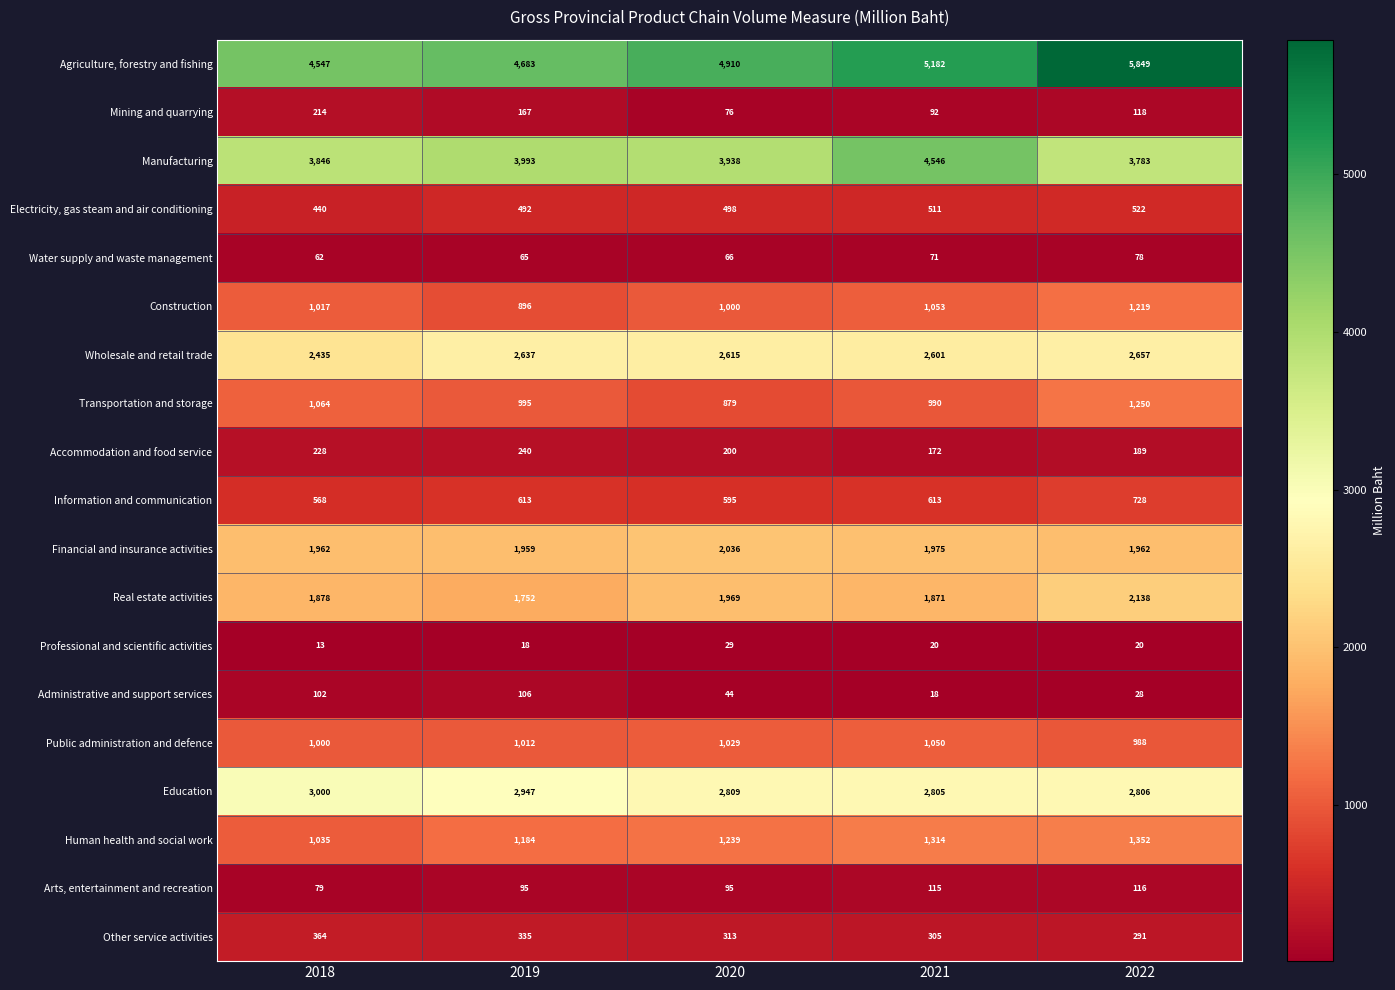

List the series in order of their peak value, lowest first.

Professional and scientific activities, Water supply and waste management, Administrative and support services, Arts, entertainment and recreation, Mining and quarrying, Accommodation and food service, Other service activities, Electricity, gas steam and air conditioning, Information and communication, Public administration and defence, Construction, Transportation and storage, Human health and social work, Financial and insurance activities, Real estate activities, Wholesale and retail trade, Education, Manufacturing, Agriculture, forestry and fishing